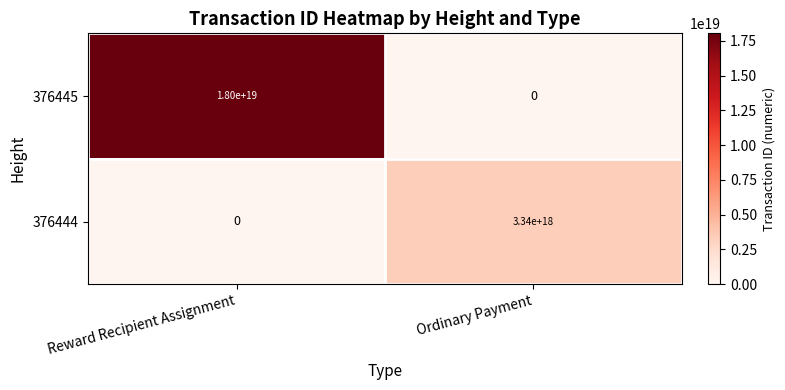

At which label is 376445 closest to 9000000000000000000?

Reward Recipient Assignment